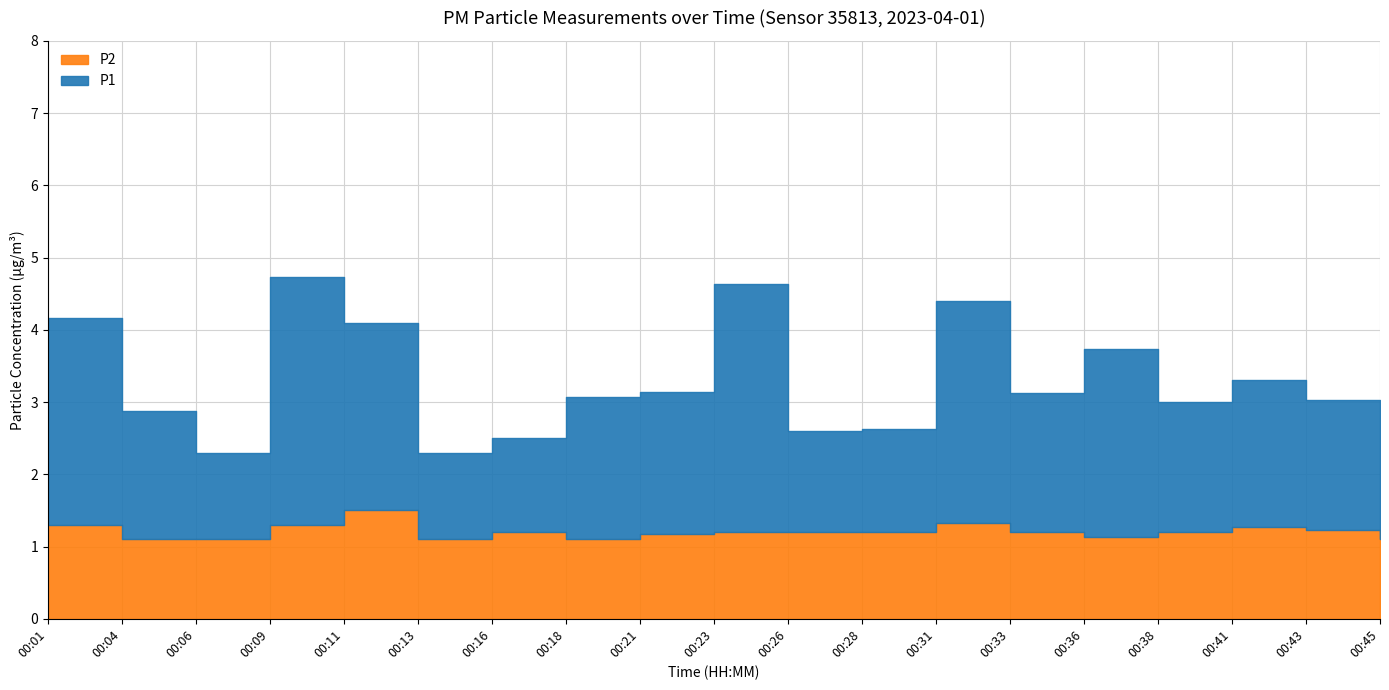

Where is P1 nearest to the value 2?

16